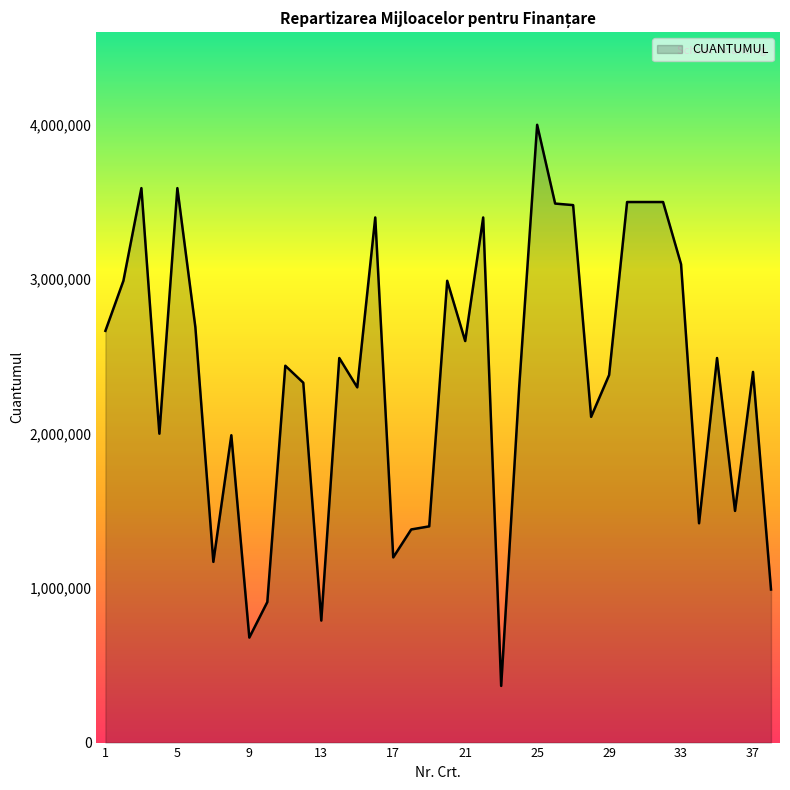

What is the greatest value displayed?

4000000